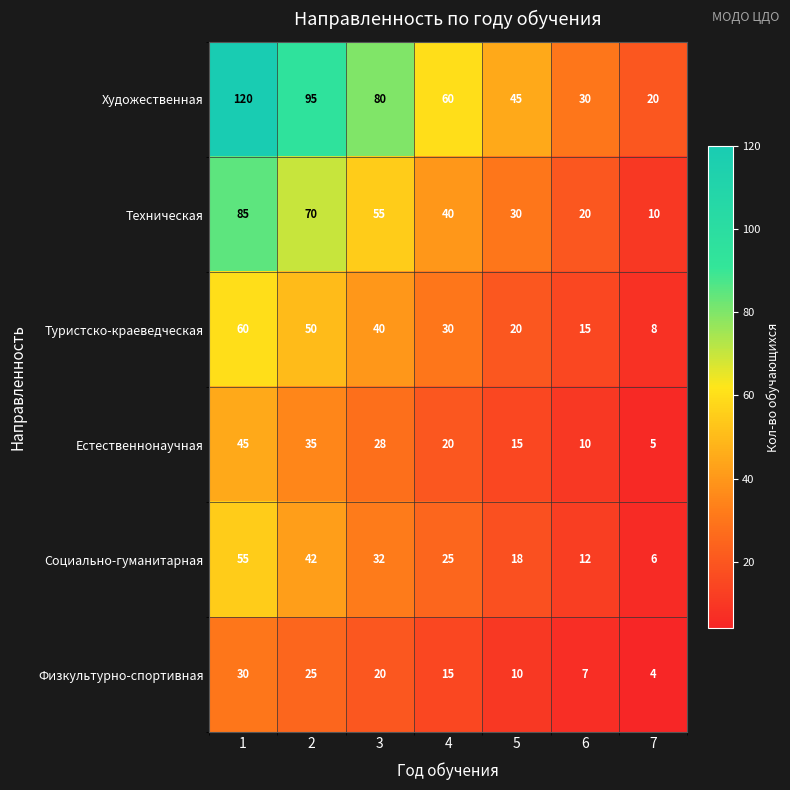

Count the Естественнонаучная values in the range 10 to 35.

5